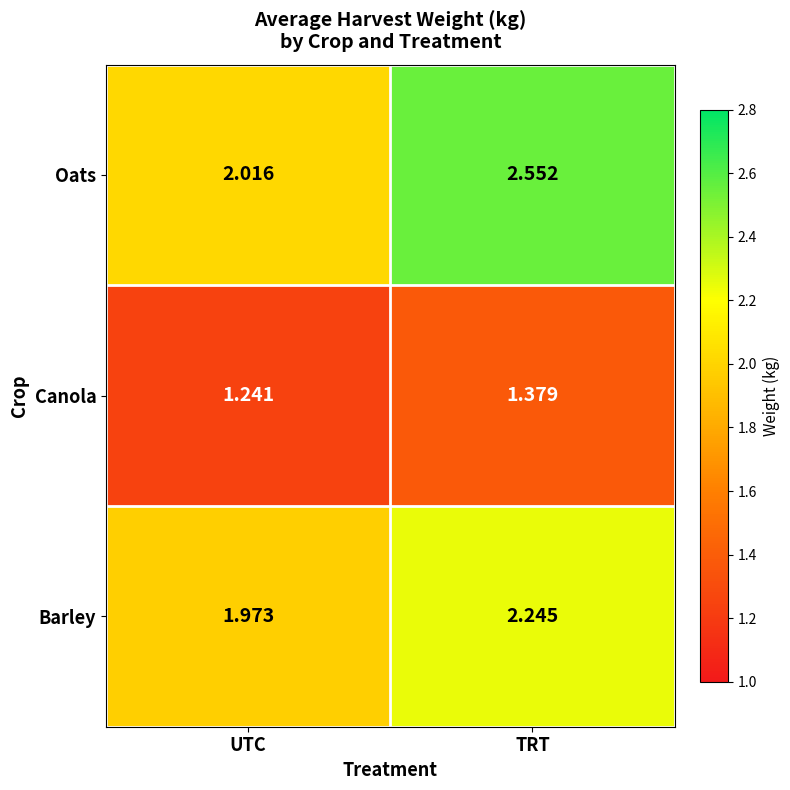

Is the value of Barley at TRT greater than the value of Oats at TRT?

No